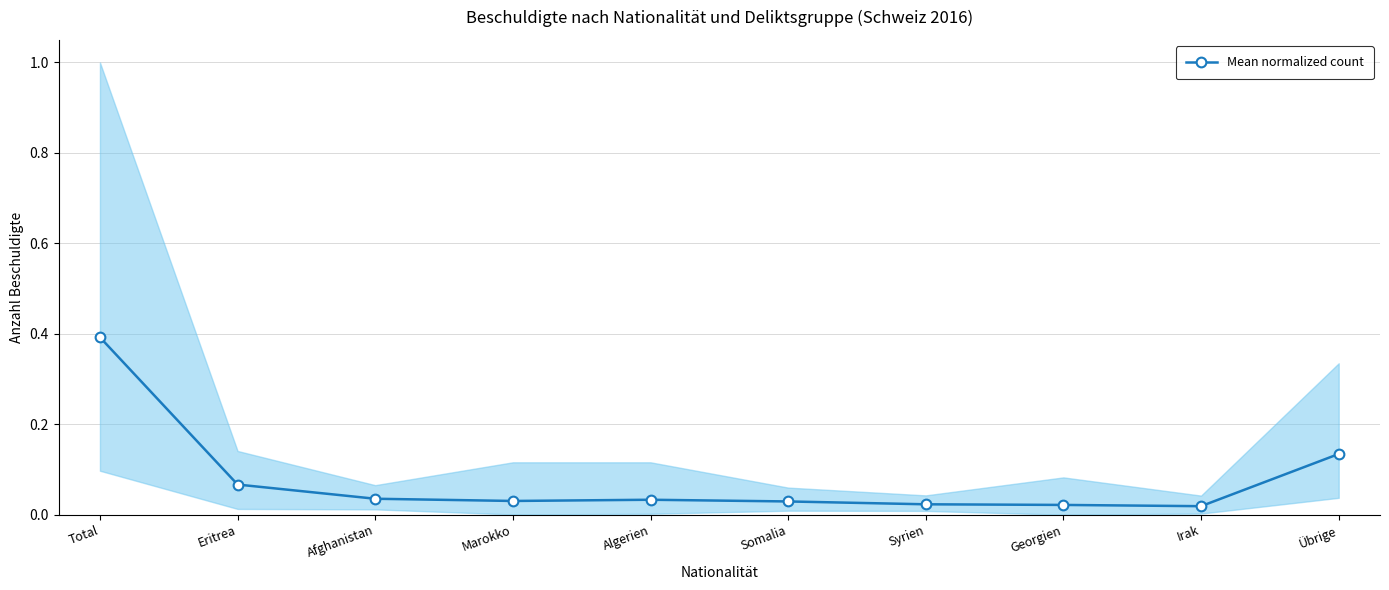

True or false: the data has more than 2 interior local peaks.

False